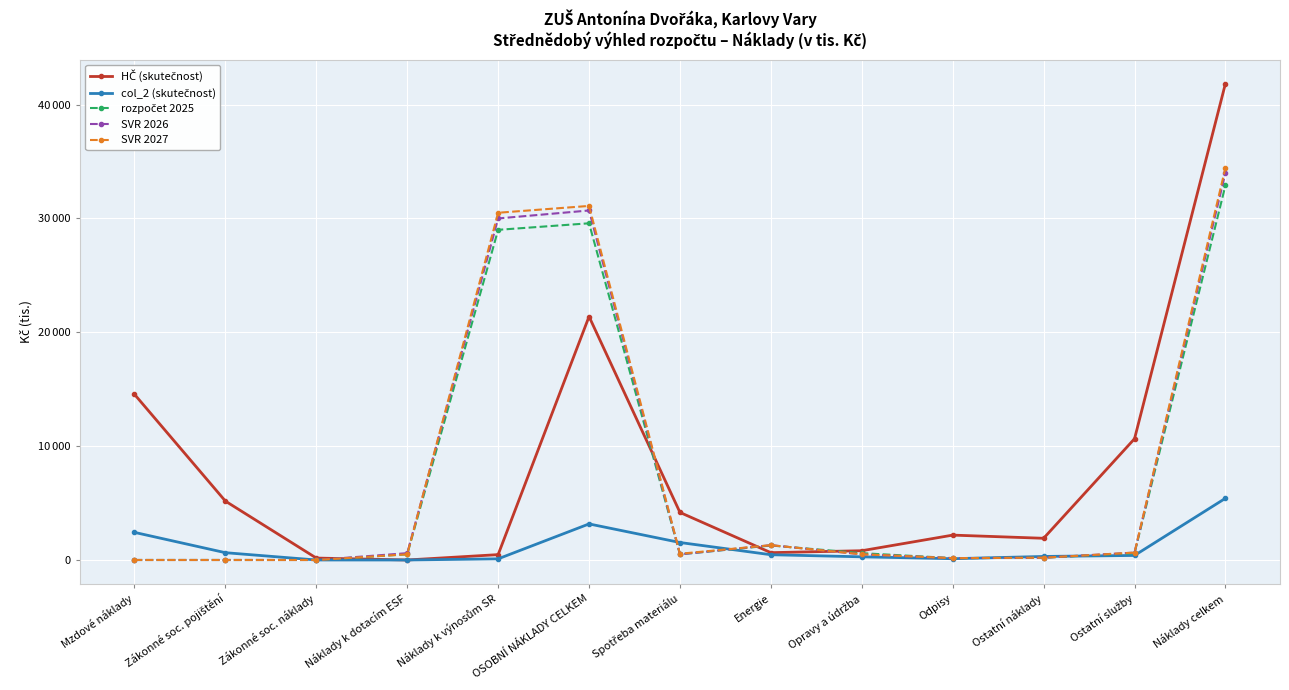

At how many categories does at least one series exceed 22913?

3